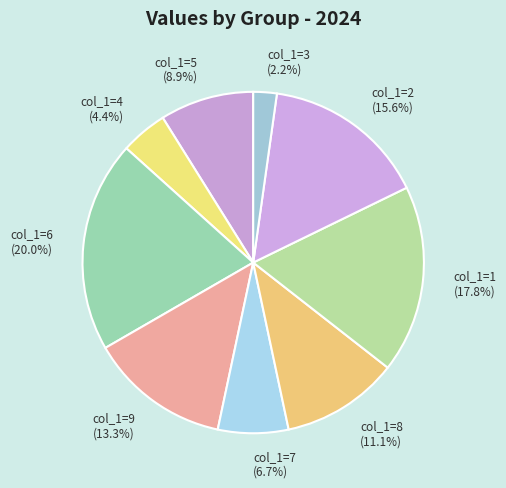

Does any single category account for the majority?

No